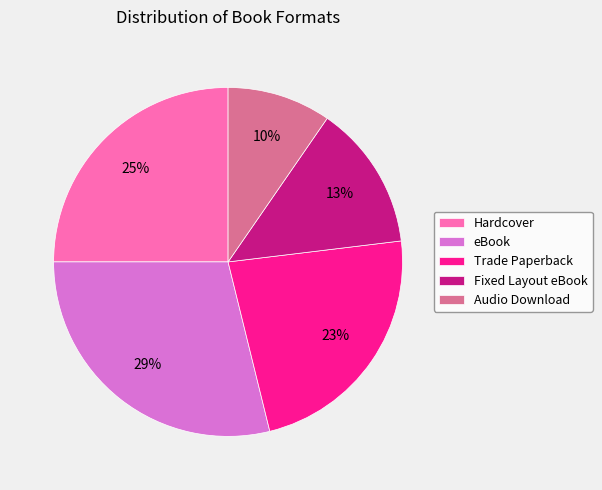

To the nearest percent, what portion does Fixed Layout eBook represent?

13%